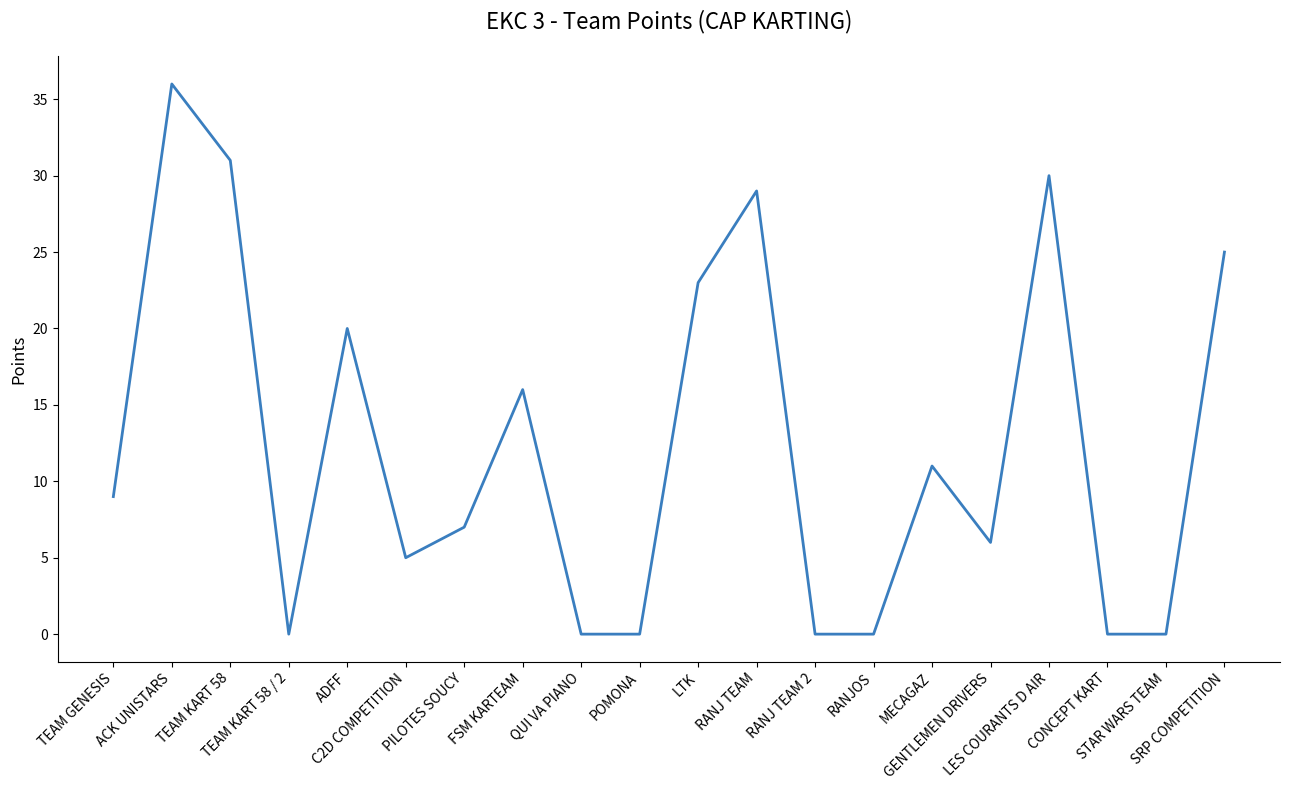

What is the change in value from GENTLEMEN DRIVERS to SRP COMPETITION?

+19